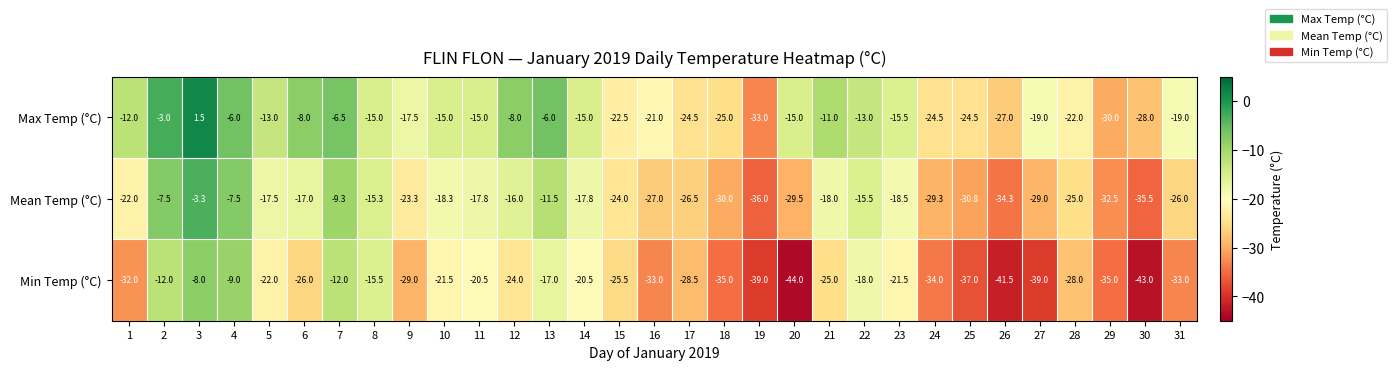

What is the difference between the highest and lowest values at 8?

0.5